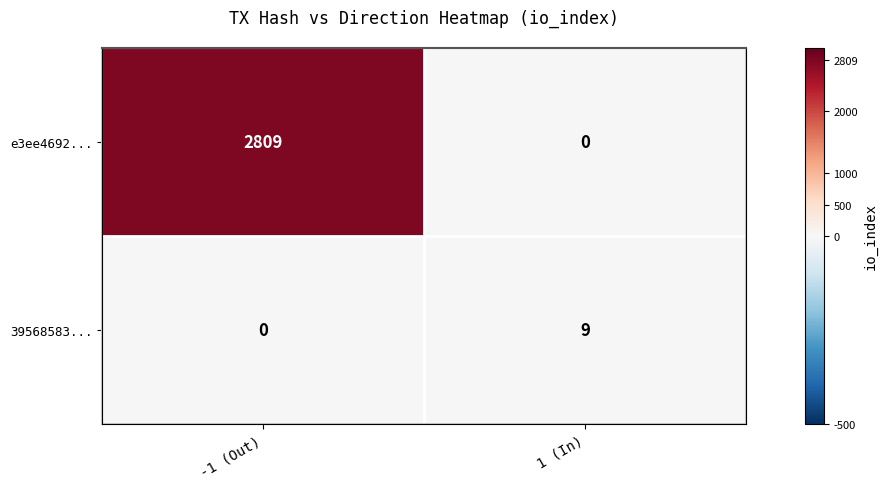

Between 1 (In) and -1 (Out), which is larger?

-1 (Out)